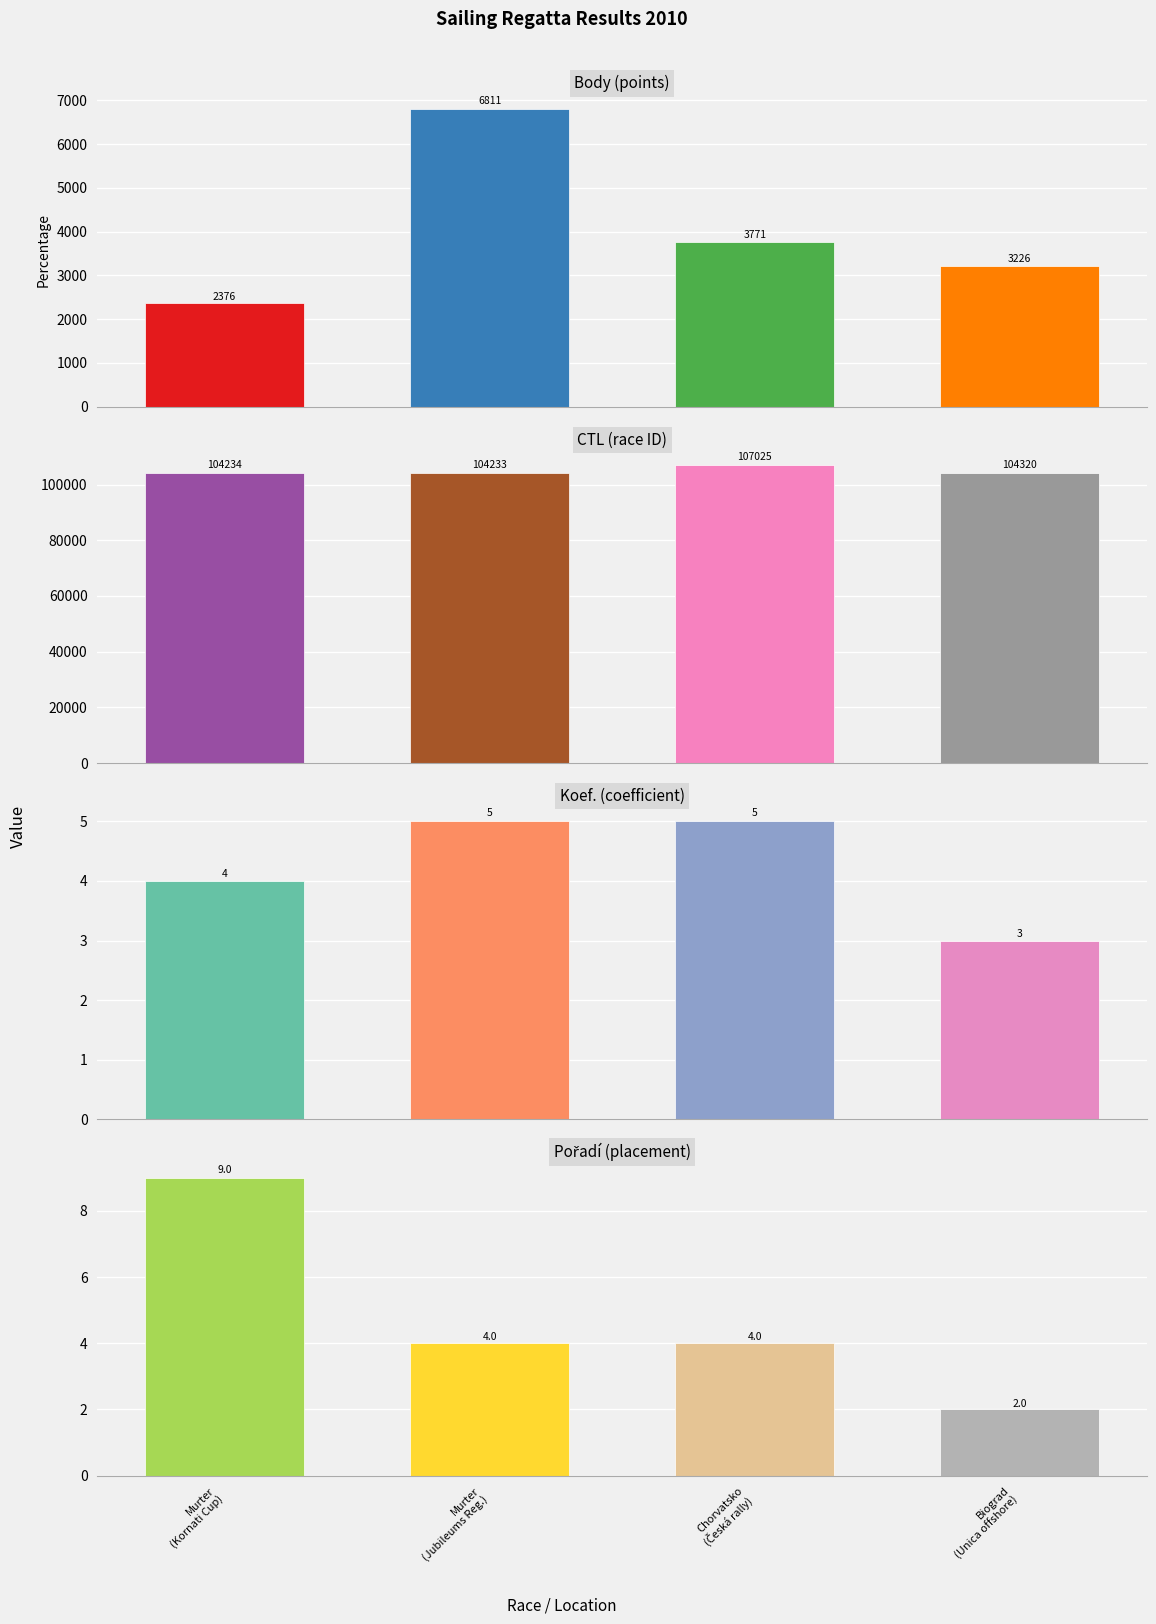

At which label is Pořadí closest to 5?

Murter